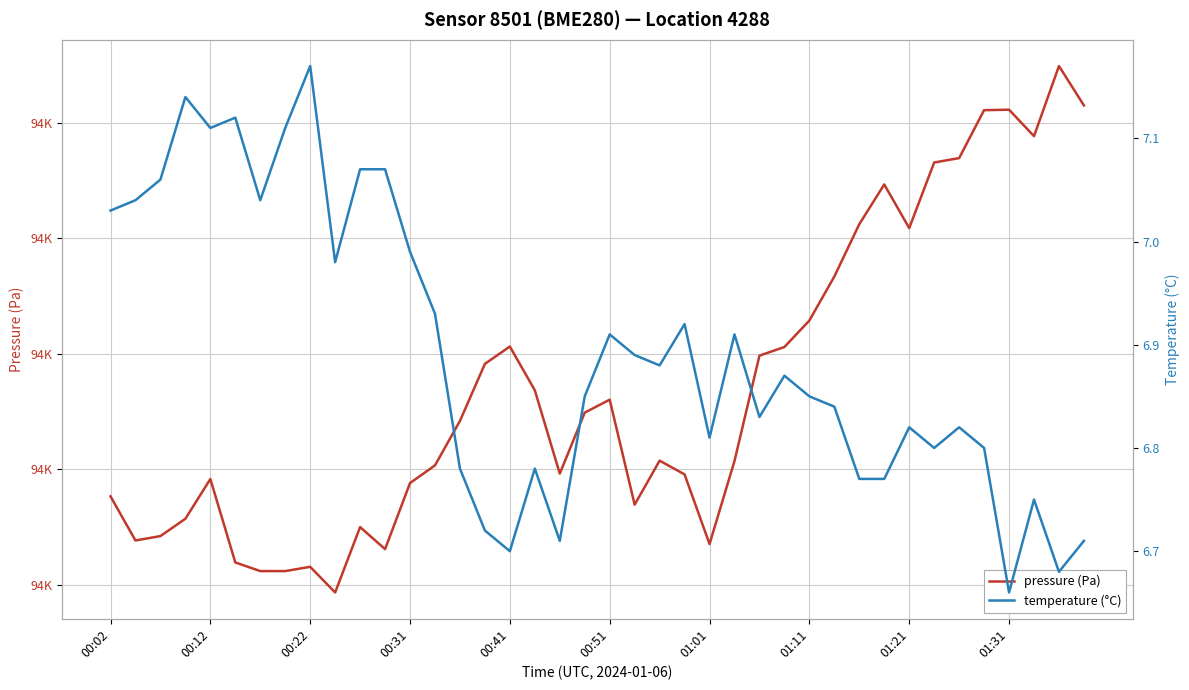

What are all the series names shown in the legend?

pressure (Pa), temperature (°C)